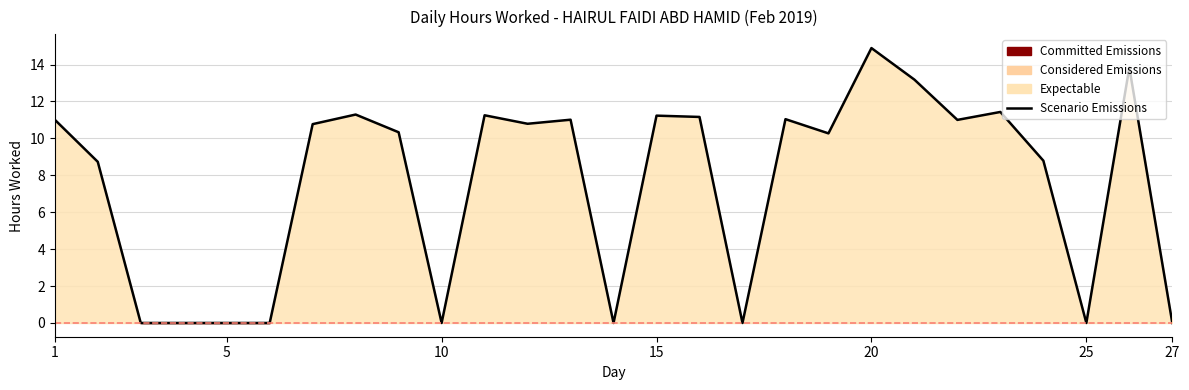

How many points are higher than both their immediate neighbors (excluding endpoints)?

8